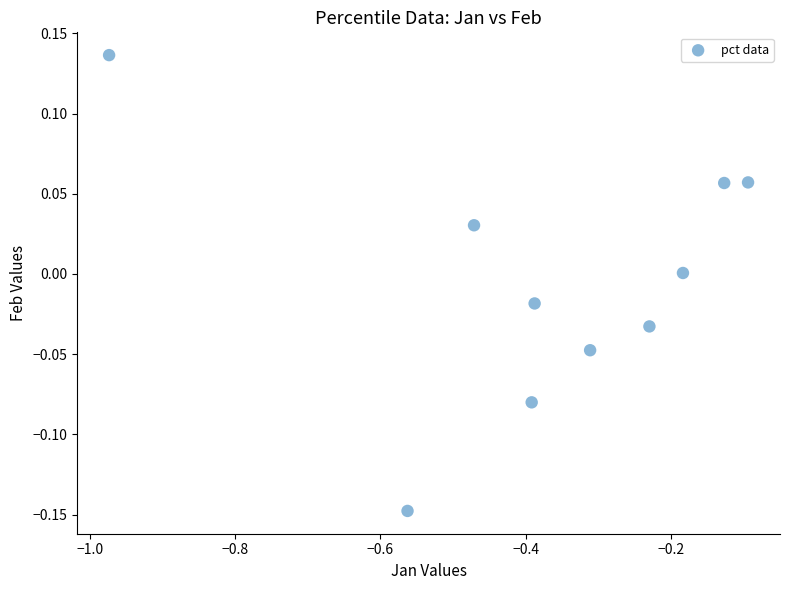

What is the range of X values (max minus min)?

0.9